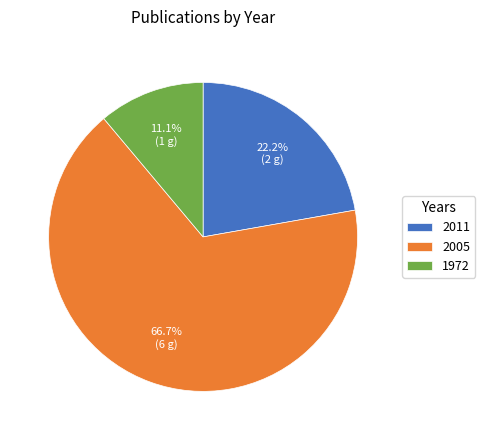

Rank the categories by value from highest to lowest.

2005, 2011, 1972